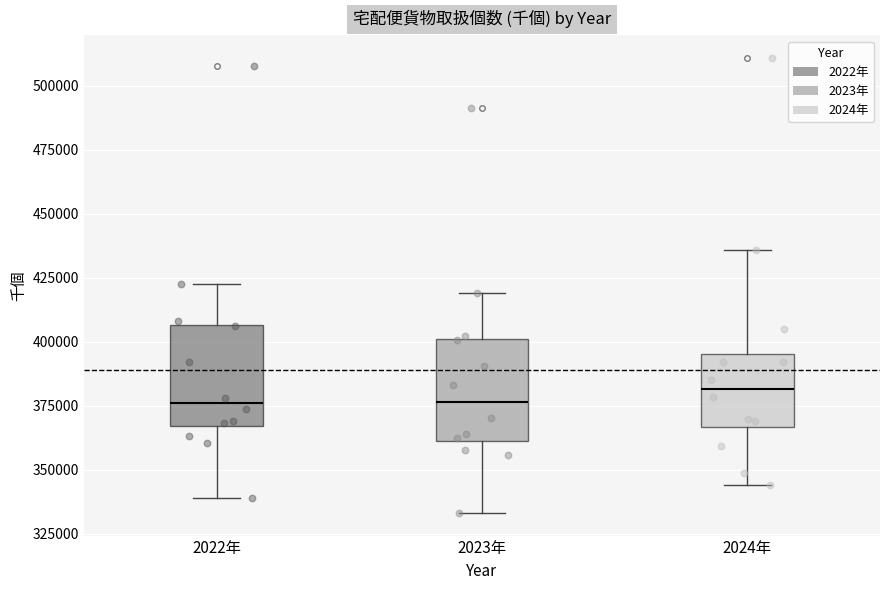

Where does the lower whisker of the box for 2024年 end on the y-axis? The values are not printed on the chart, so give them approximately, as read against the axis.

345000